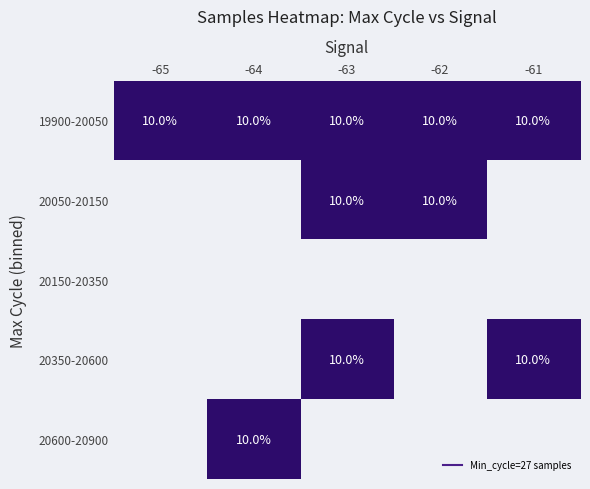

How many distinct data groups are displayed?

5